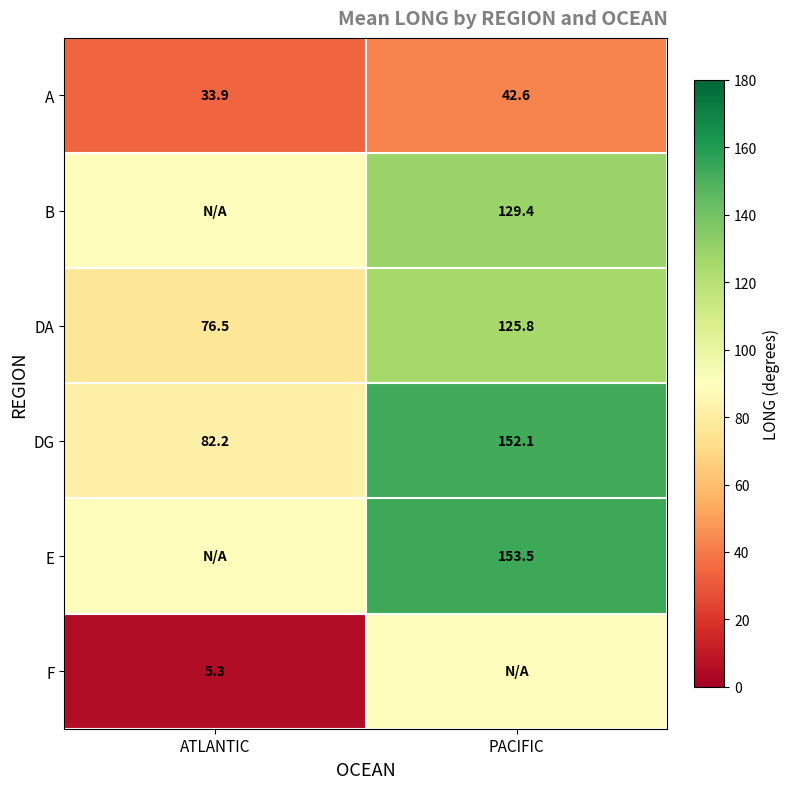

What is the highest value of the A series?

42.6